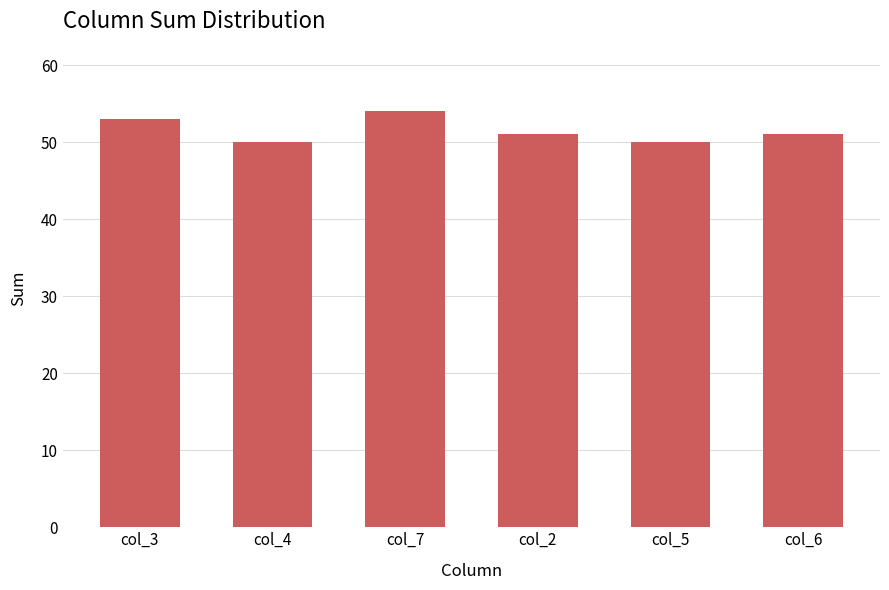

What is the ratio of the value at col_7 to the value at col_4?

1.1